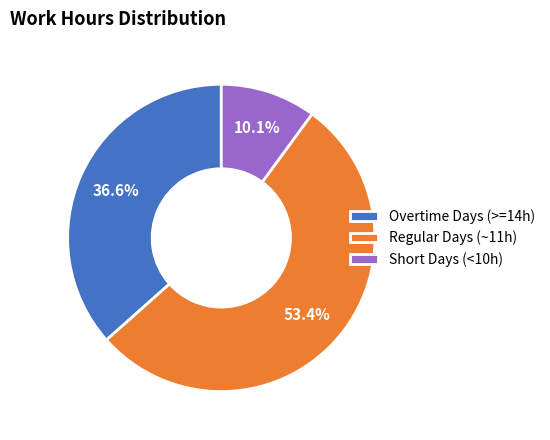

How many slices are in this pie chart?

3